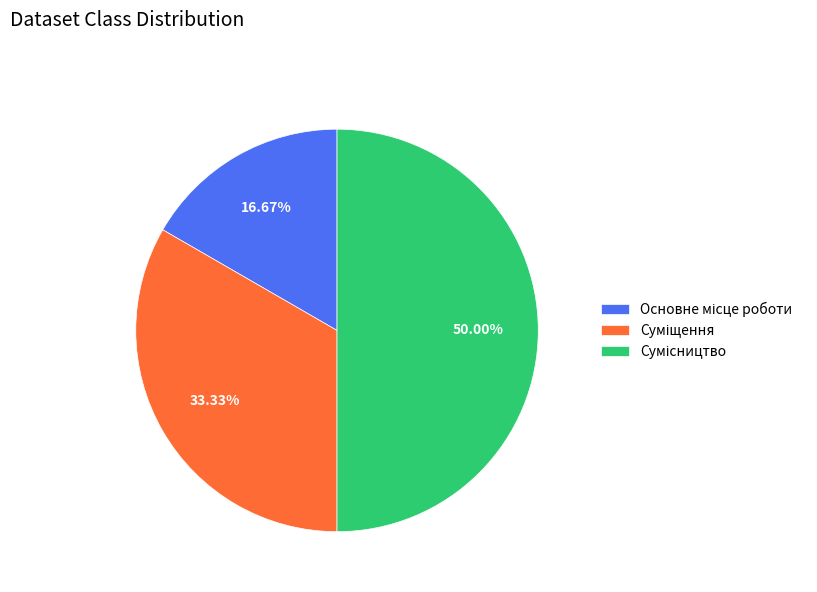

Which category has the smallest portion of the pie?

Основне місце роботи